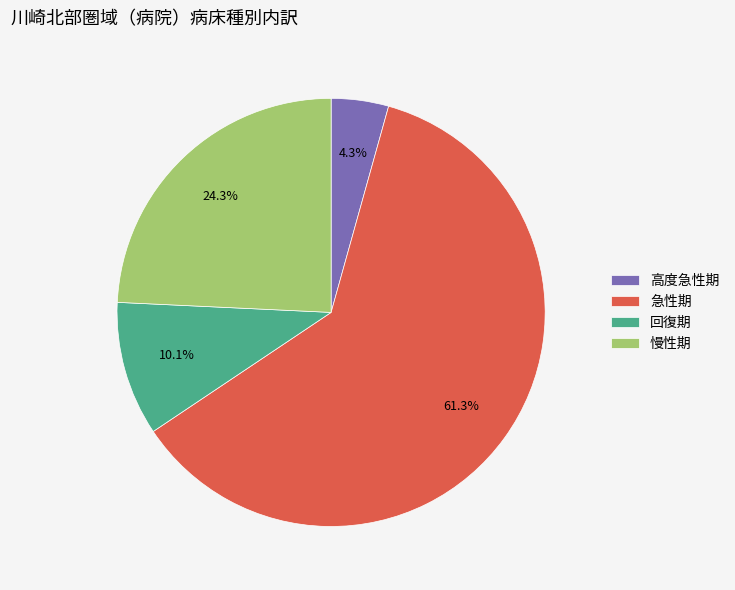

Is there a majority slice in this chart?

Yes